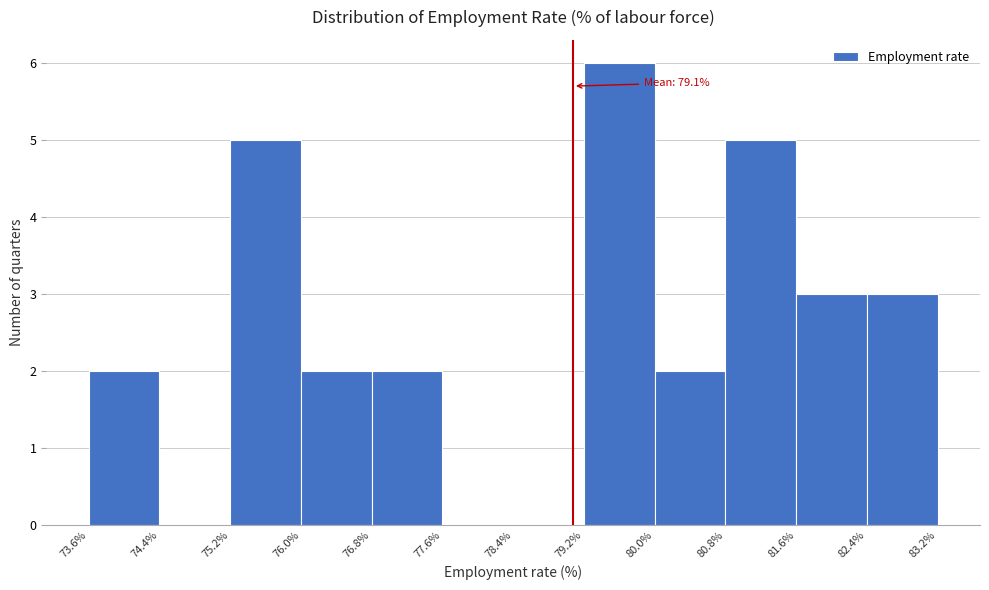

Over which range of the x-axis is the bar tallest?

79.2% to 80.0%